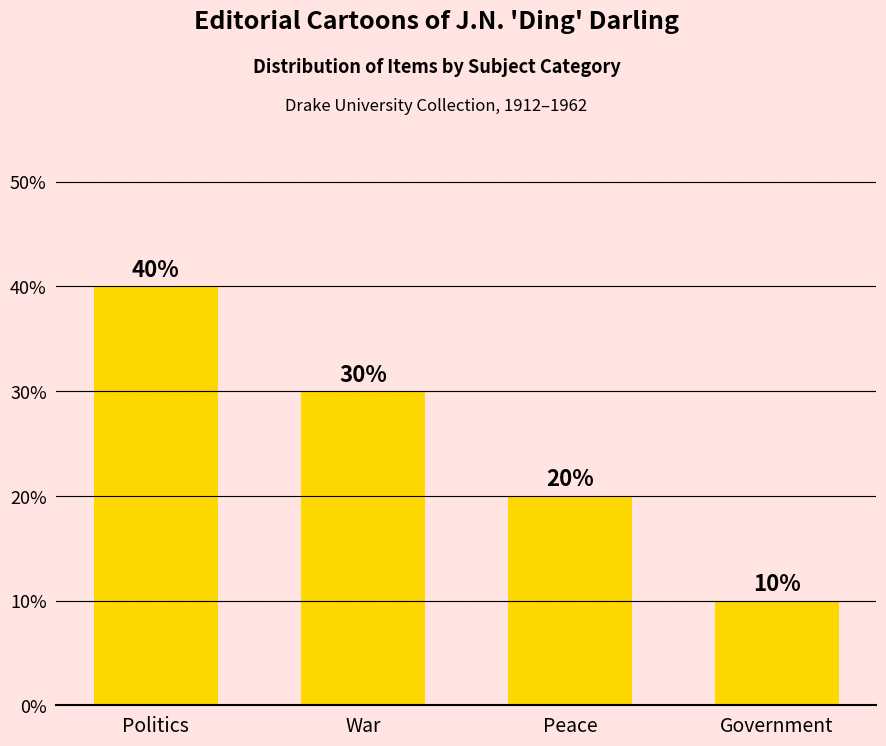

The chart shows a value of 30 at War. True or false?

True